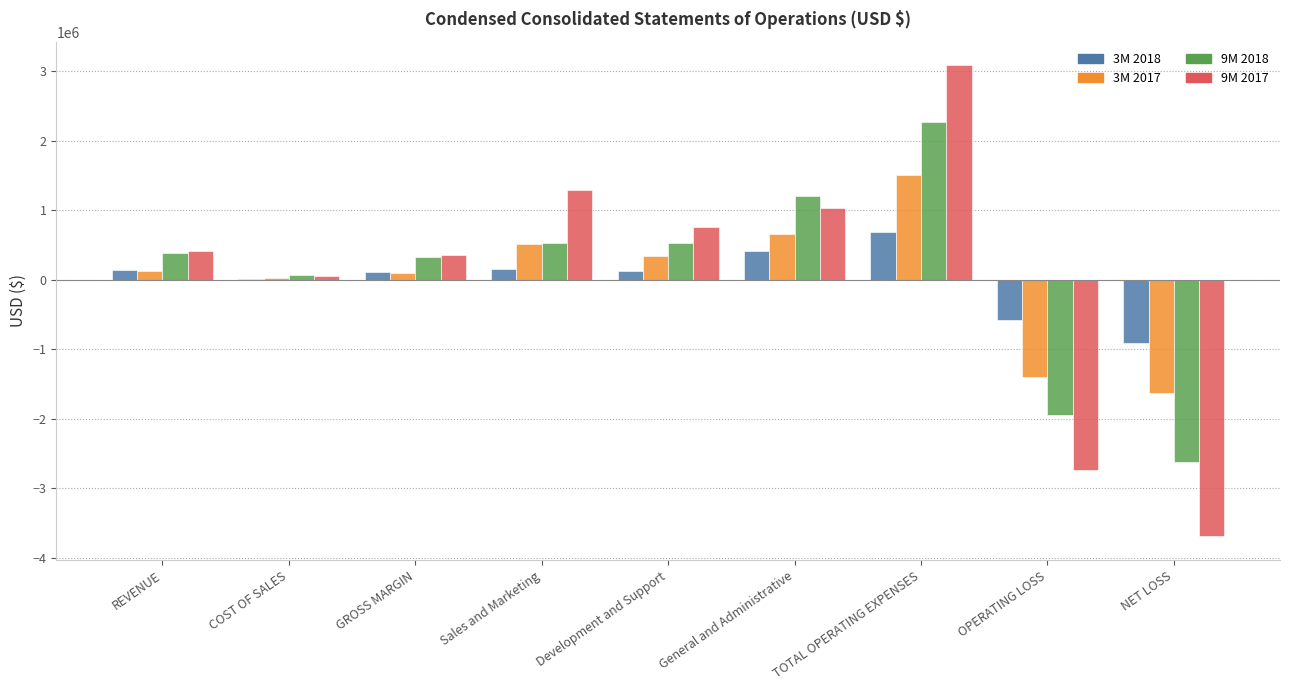

The value of 3M 2018 at Sales and Marketing is 158193. True or false?

True